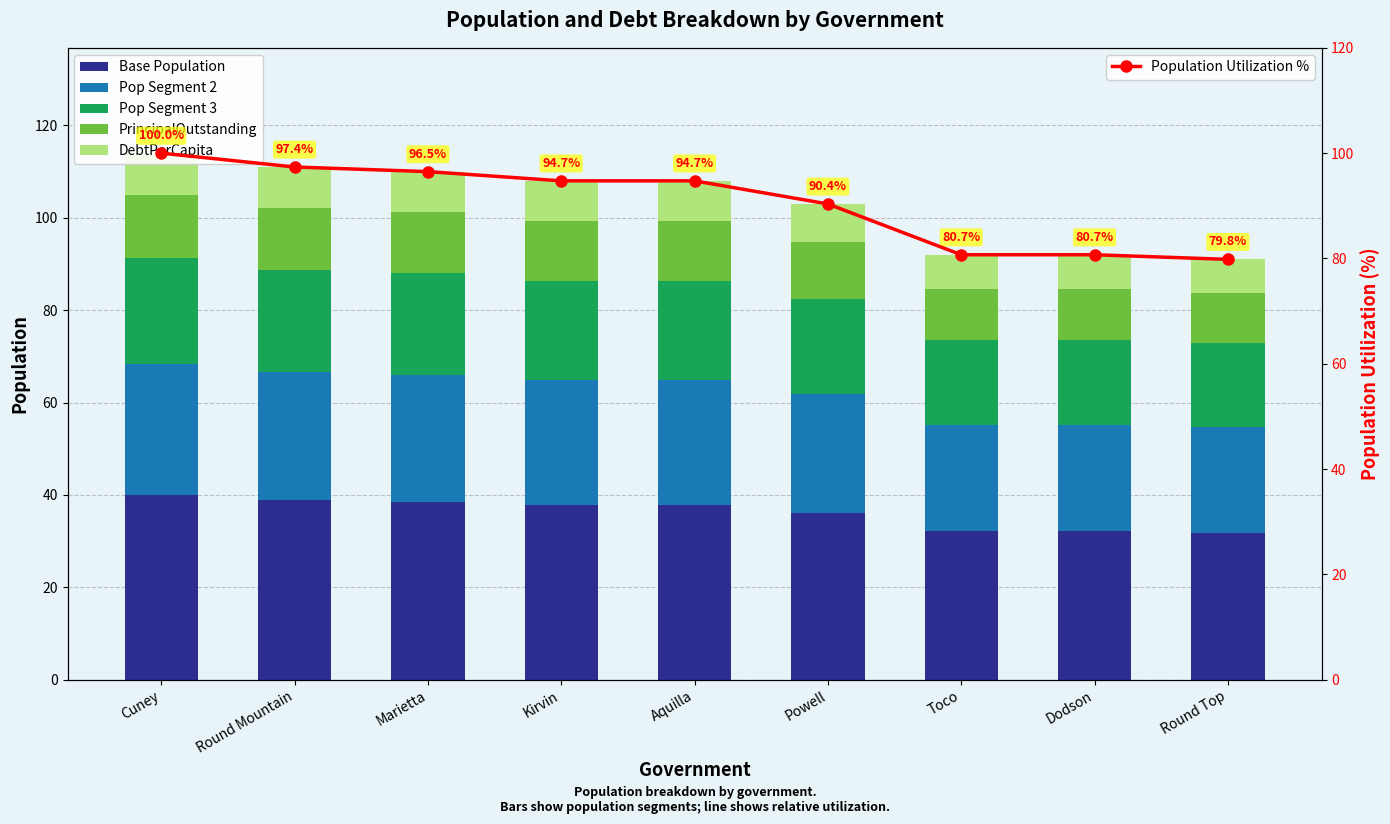

At Marietta, list the series in order from largest to smallest.

Population Utilization %, Base Population, Pop Segment 2, Pop Segment 3, PrincipalOutstanding, DebtPerCapita